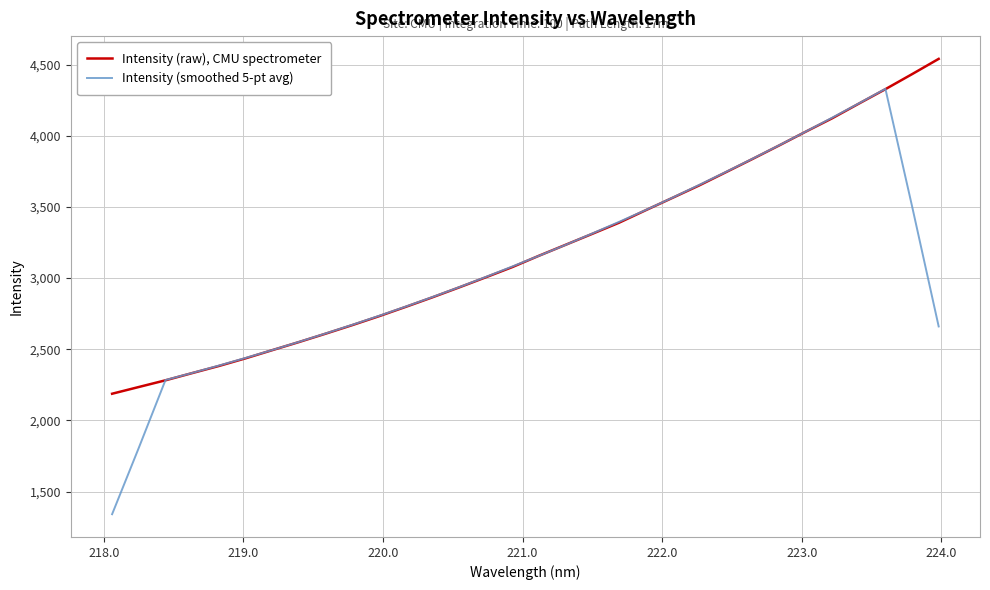

Which series has the widest spread of values?

Intensity (smoothed 5-pt avg)